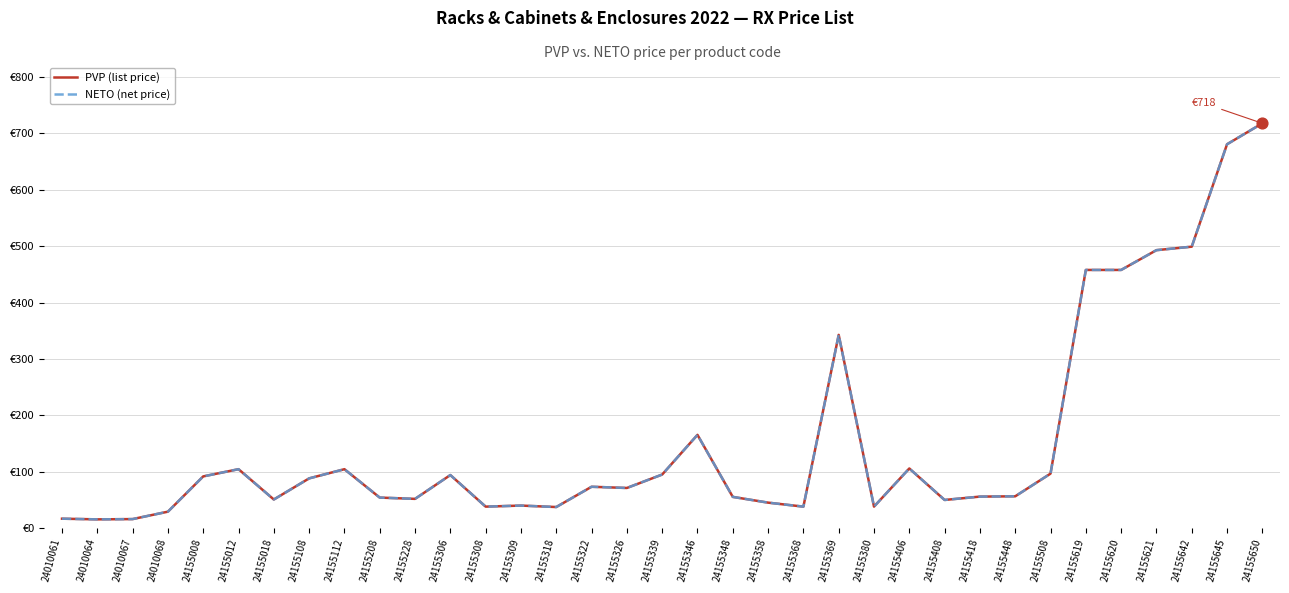

Does the chart have visible grid lines?

Yes